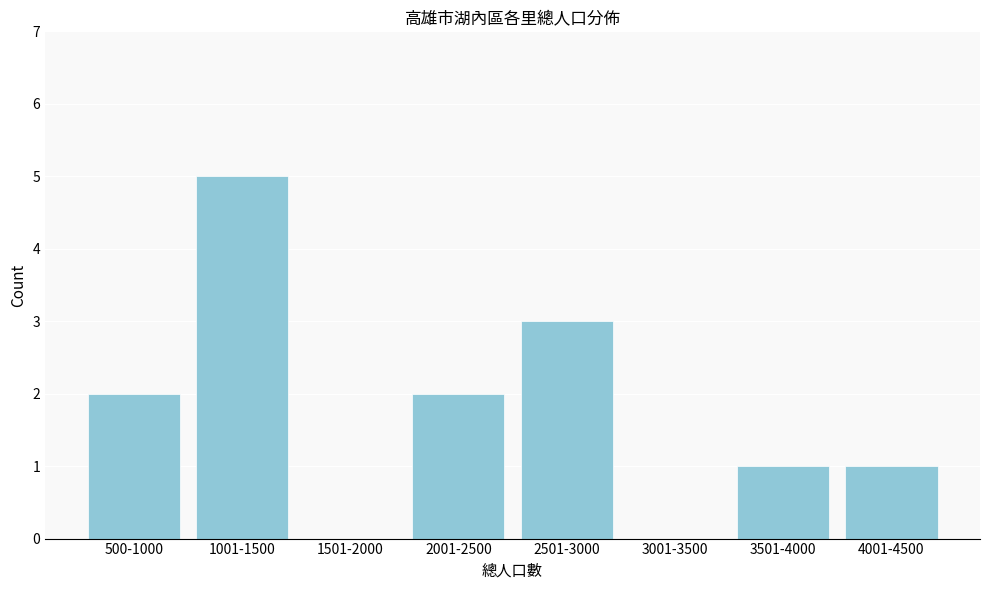

Reading right to left, what are all the values shown in this chart?

4001-4500=1	3501-4000=1	3001-3500=0	2501-3000=3	2001-2500=2	1501-2000=0	1001-1500=5	500-1000=2